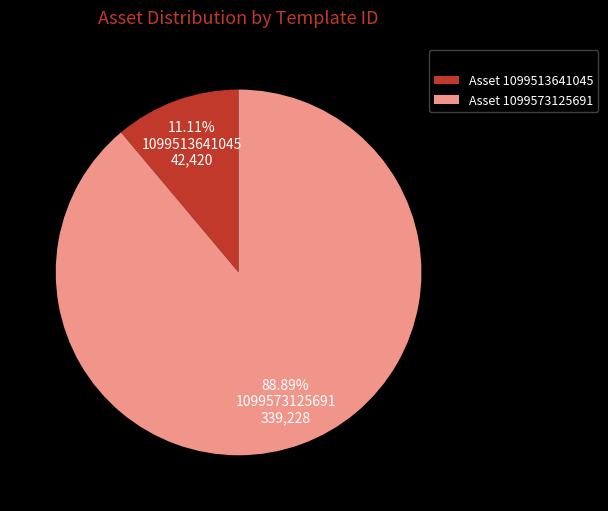

Rank the categories by value from lowest to highest.

Asset 1099513641045, Asset 1099573125691